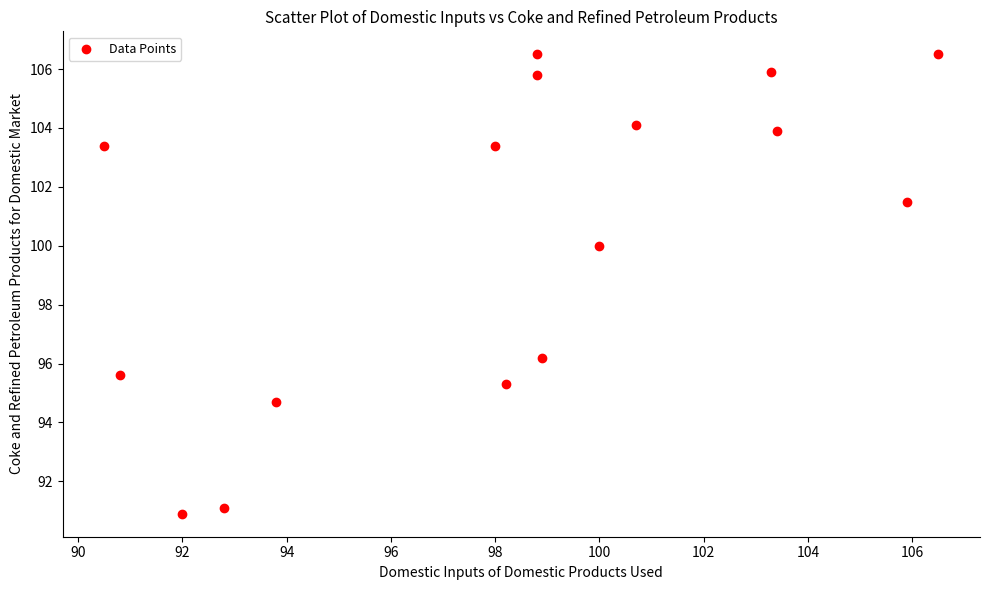

What is the range of Y values (max minus min)?

15.6